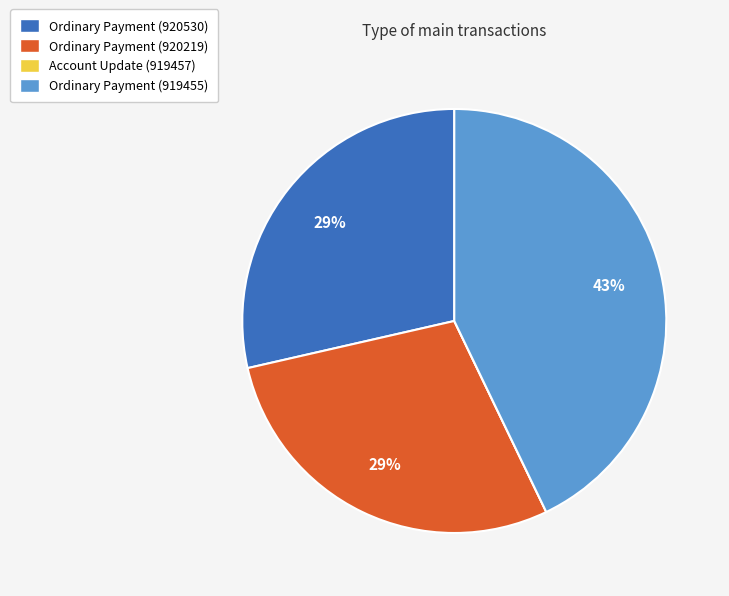

True or false: Ordinary Payment (919455) accounts for 32% of the total.

False